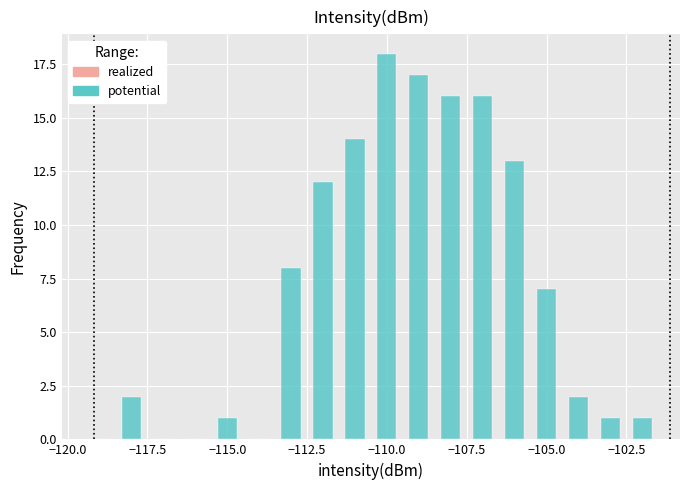

Read against the x-axis, roughly where is the centre of the tallest bar?

-110.0